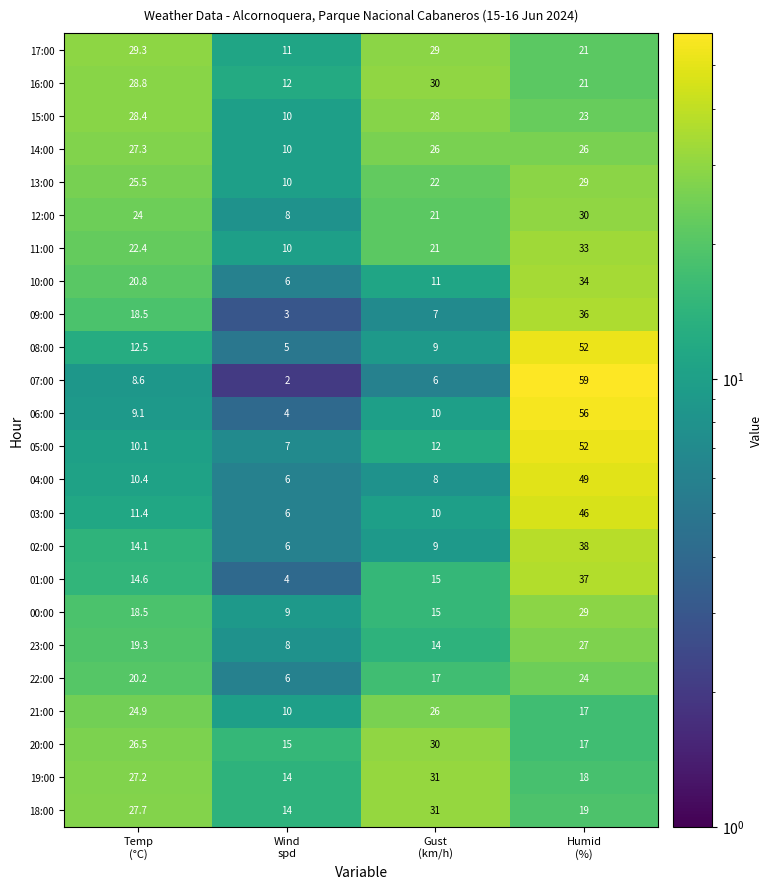

Count the 22:00 values in the range 17 to 24.

3